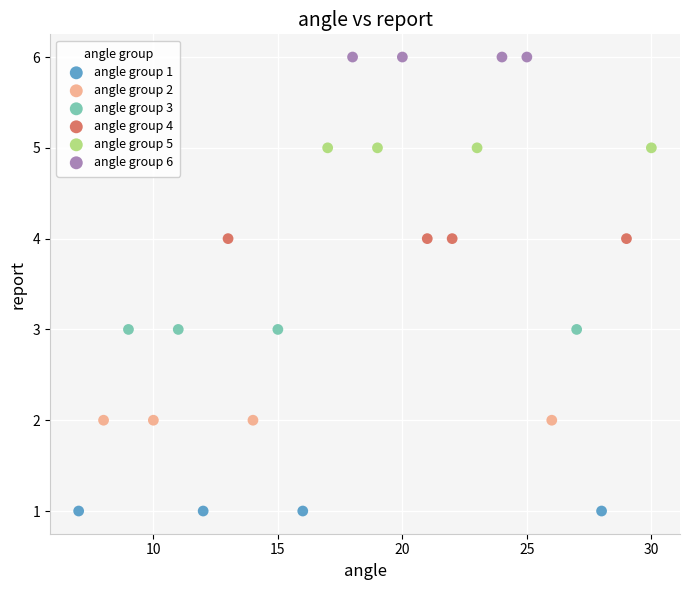

What are all the series names shown in the legend?

angle group 1, angle group 2, angle group 3, angle group 4, angle group 5, angle group 6